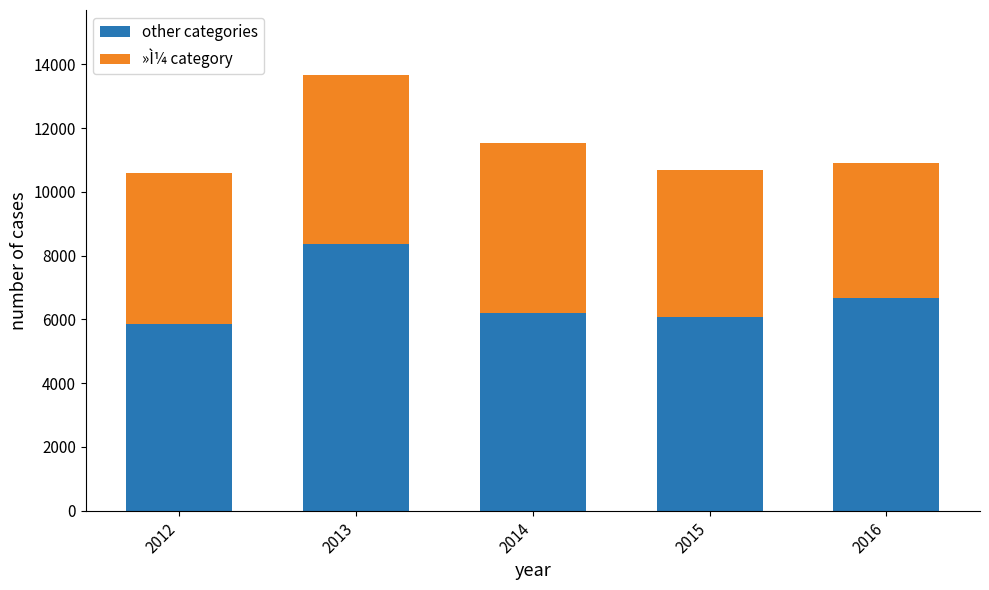

The value of other categories at 2012 is 2227. True or false?

False